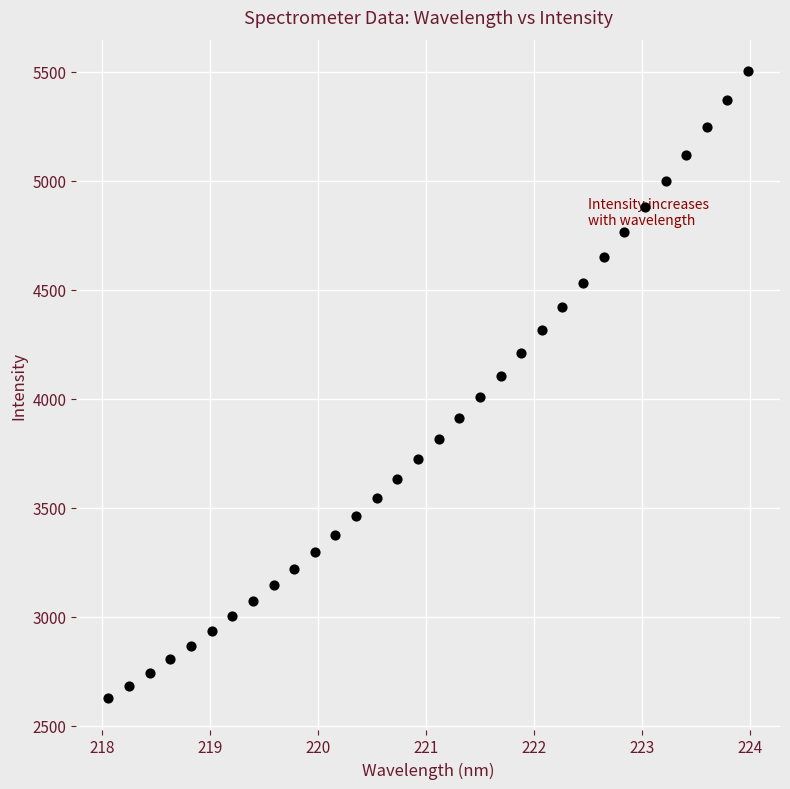

What is the range of Y values (max minus min)?

2876.3